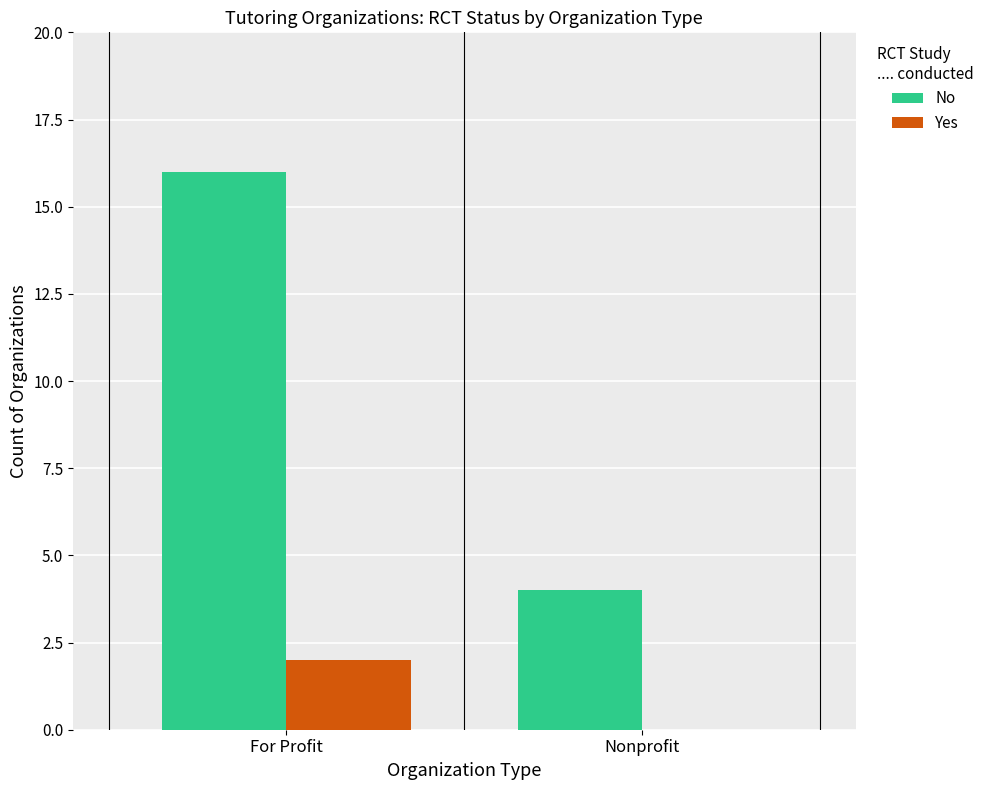

Are the bars grouped side by side (vs. stacked)?

Yes